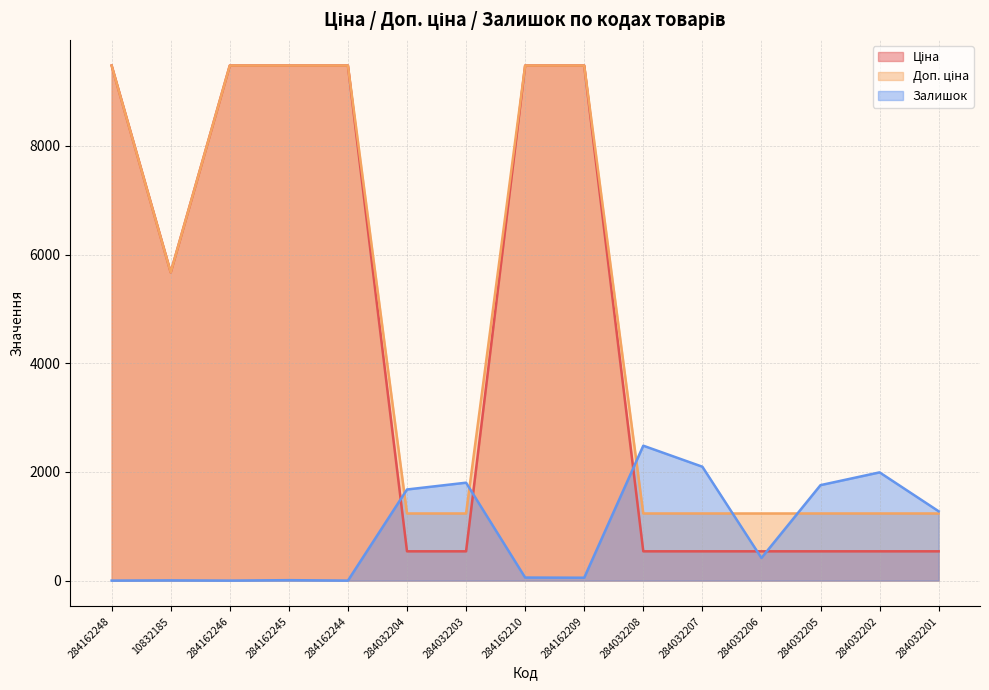

At which category does Доп. ціна reach its first local valley?

10832185